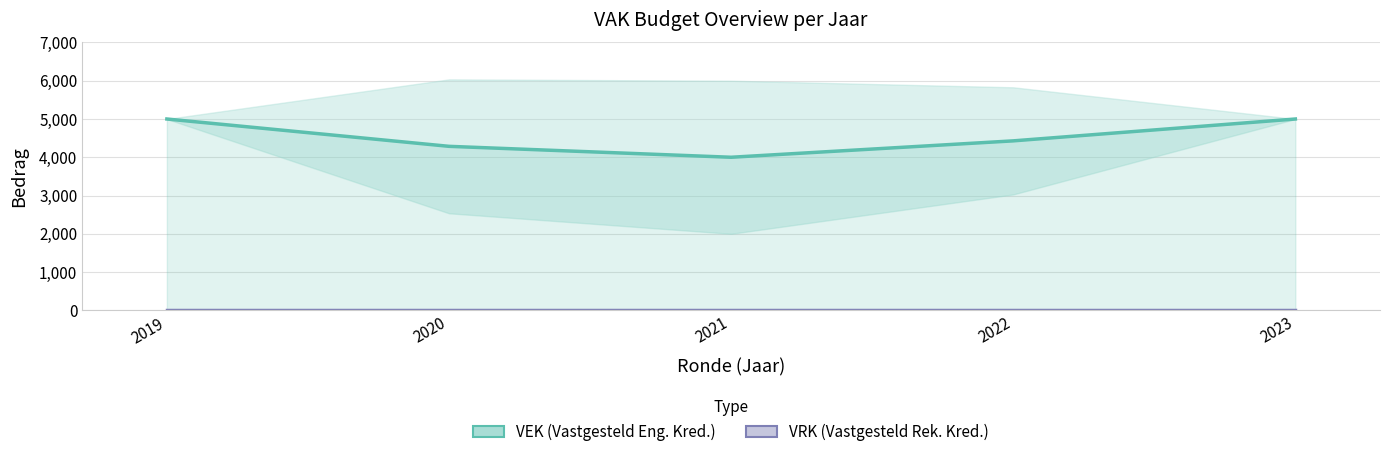

What is the average value of the VEK series?

4542.9